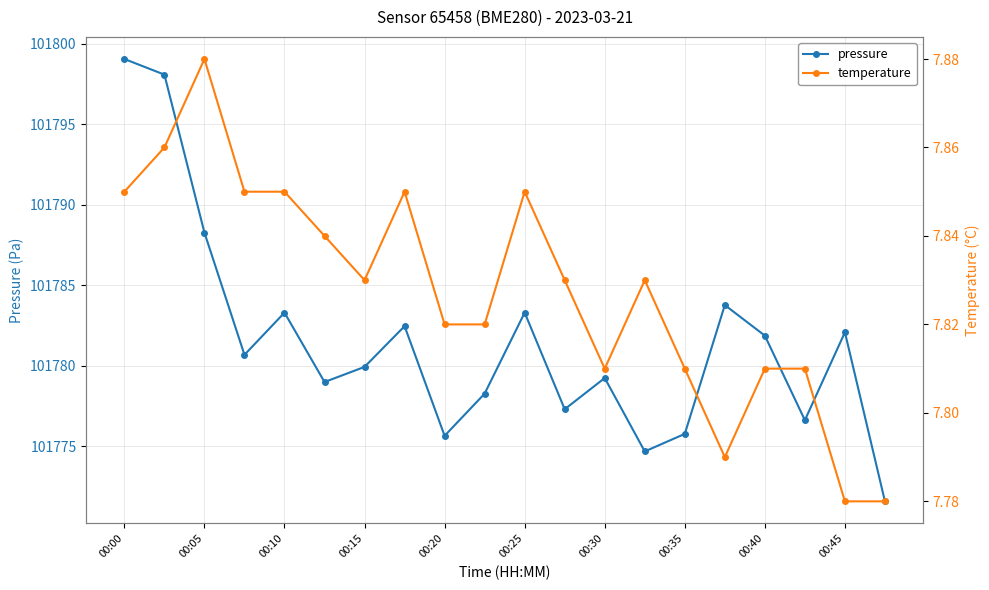

What are all the series names shown in the legend?

pressure, temperature